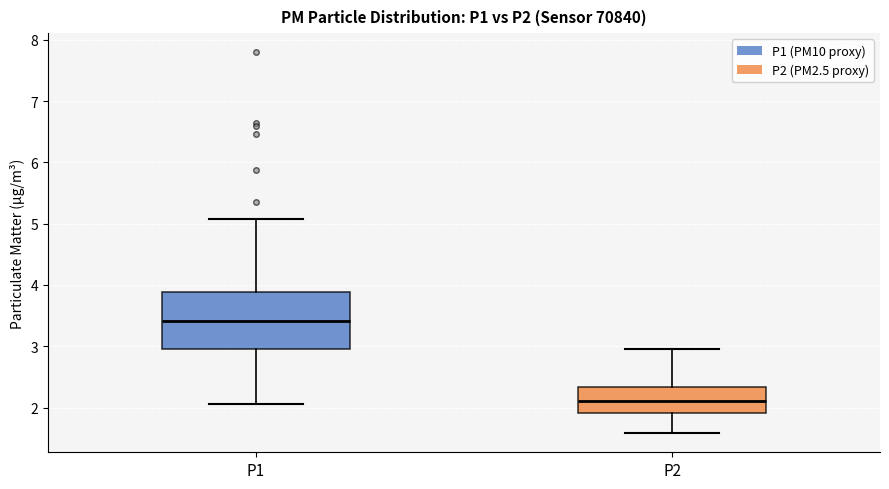

Reading left to right, transcribe this box plot: for each box, give where its median line is, the range the box spans, and where its two whiskers end, as read against the y-axis. The values are not printed on the chart, so give them approximately, as read against the axis.

P1: median 3.4, box 3.0 to 3.9, whiskers 2.1 to 5.1
P2: median 2.1, box 1.9 to 2.3, whiskers 1.6 to 3.0